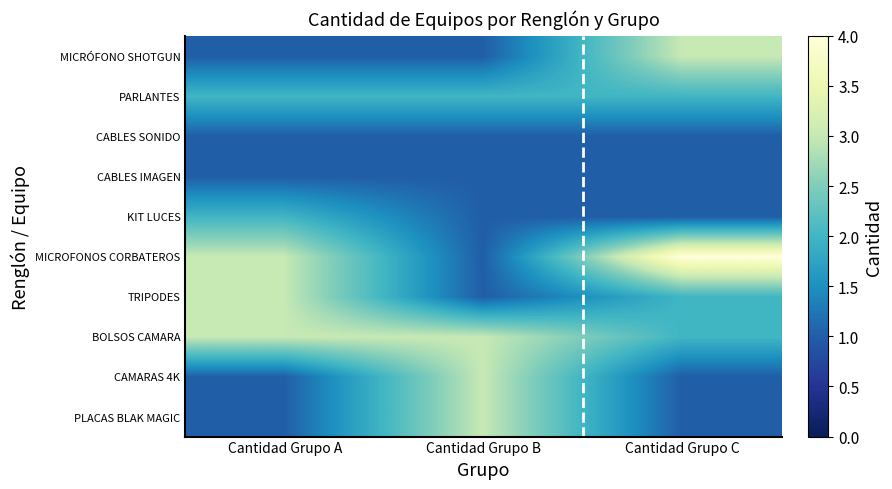

What is the total value across all series at Cantidad Grupo B?

17